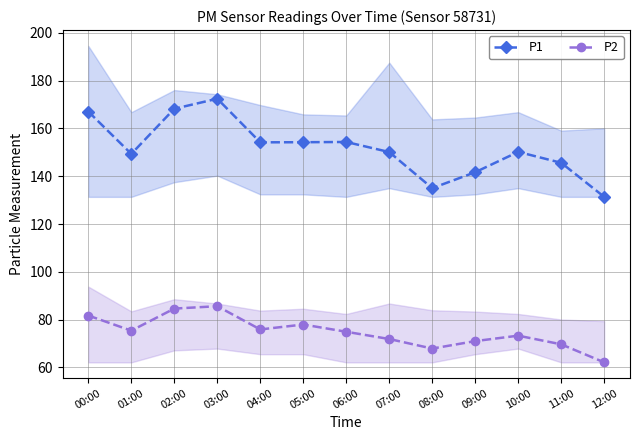

Which series has the largest total across all categories?

P1